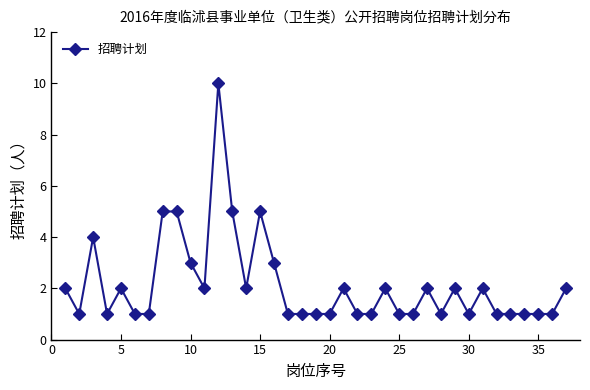

What is the value of the 17th point from the left?

1